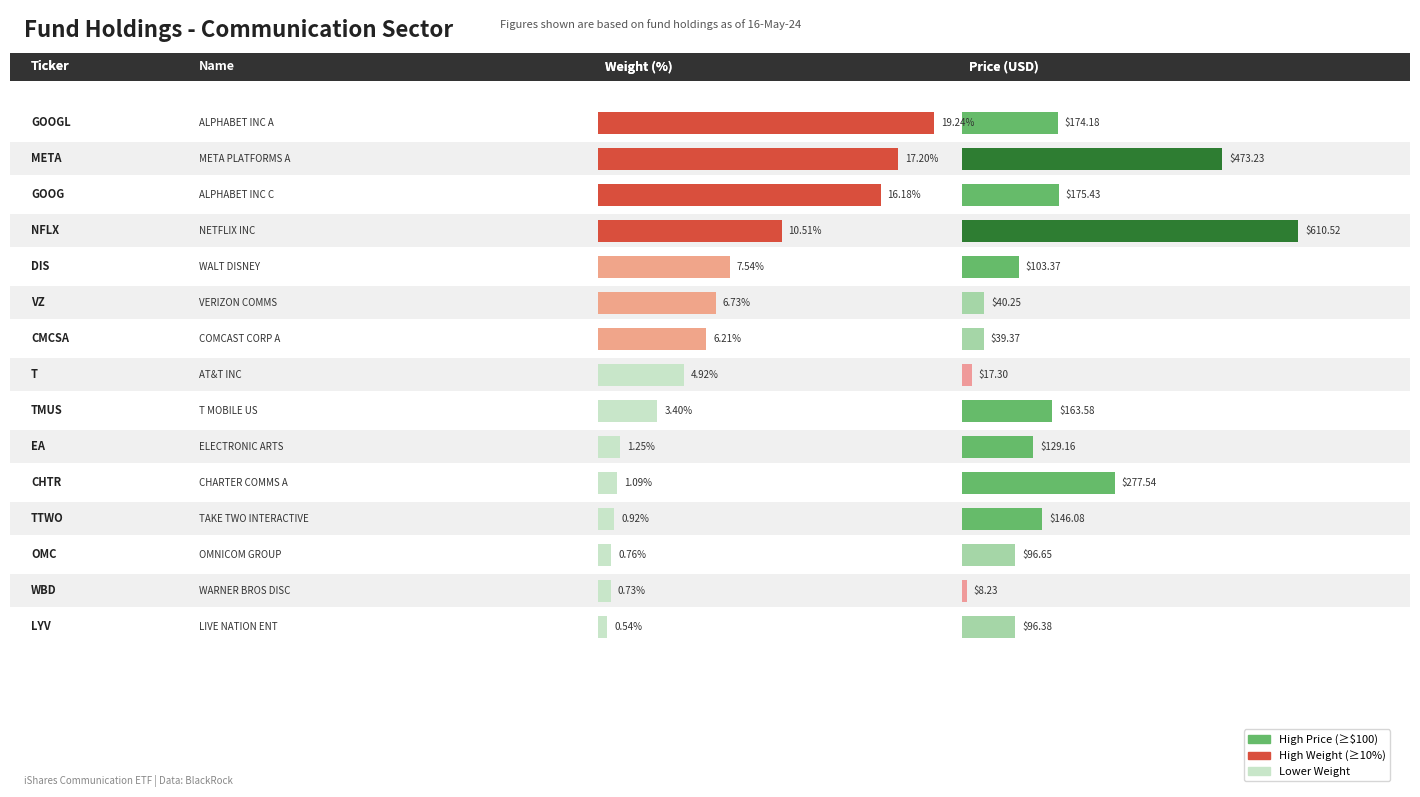

What is the value of the Price bar at the 10th from the left?

129.2